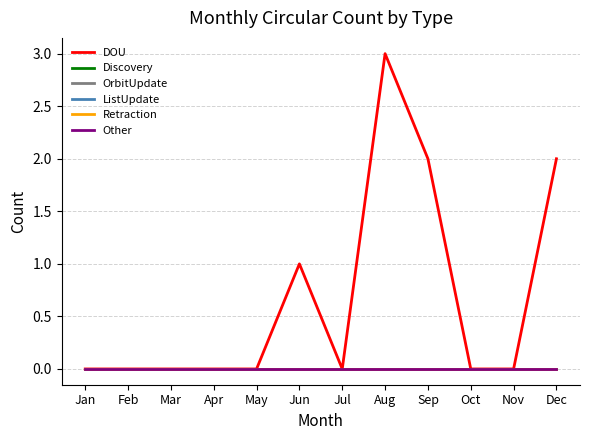

Reading left to right, extract all data points from this chart.

DOU: Jan=0	Feb=0	Mar=0	Apr=0	May=0	Jun=1	Jul=0	Aug=3	Sep=2	Oct=0	Nov=0	Dec=2
Discovery: Jan=0	Feb=0	Mar=0	Apr=0	May=0	Jun=0	Jul=0	Aug=0	Sep=0	Oct=0	Nov=0	Dec=0
OrbitUpdate: Jan=0	Feb=0	Mar=0	Apr=0	May=0	Jun=0	Jul=0	Aug=0	Sep=0	Oct=0	Nov=0	Dec=0
ListUpdate: Jan=0	Feb=0	Mar=0	Apr=0	May=0	Jun=0	Jul=0	Aug=0	Sep=0	Oct=0	Nov=0	Dec=0
Retraction: Jan=0	Feb=0	Mar=0	Apr=0	May=0	Jun=0	Jul=0	Aug=0	Sep=0	Oct=0	Nov=0	Dec=0
Other: Jan=0	Feb=0	Mar=0	Apr=0	May=0	Jun=0	Jul=0	Aug=0	Sep=0	Oct=0	Nov=0	Dec=0